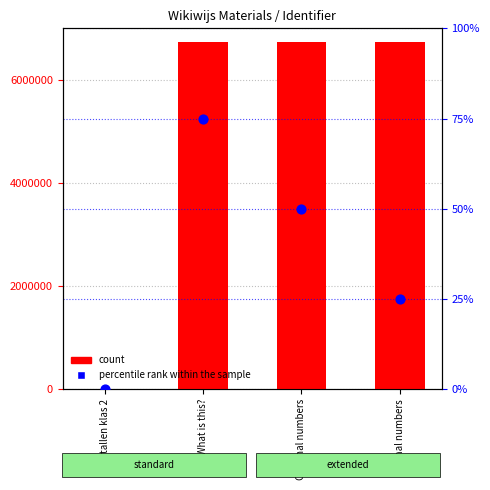

Is the value of percentile rank within the sample at Getallen klas 2 greater than the value of Identifier (count) at Getallen klas 2?

No